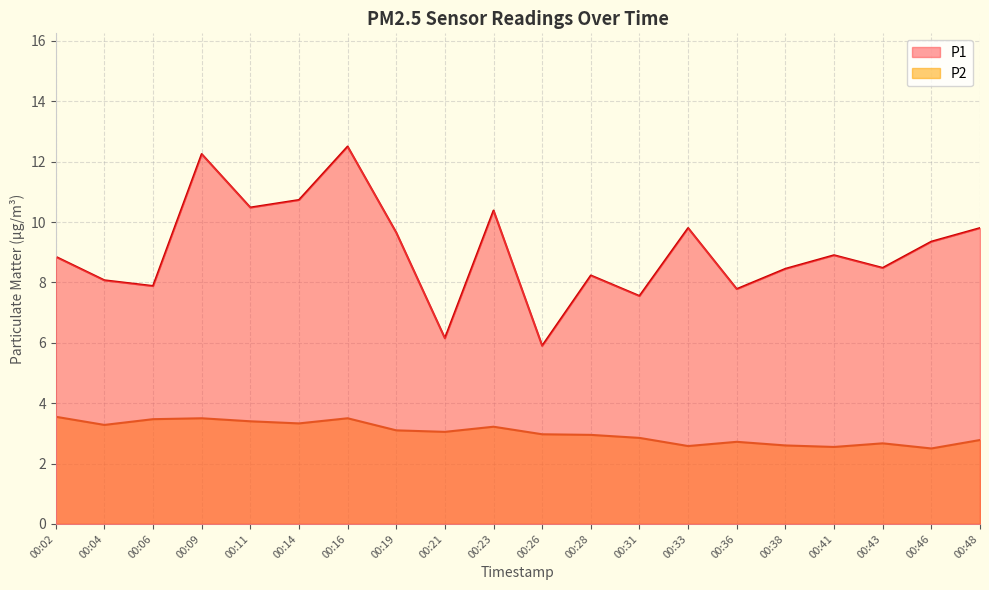

What is the approximate value of P1 at 00:33?

9.8